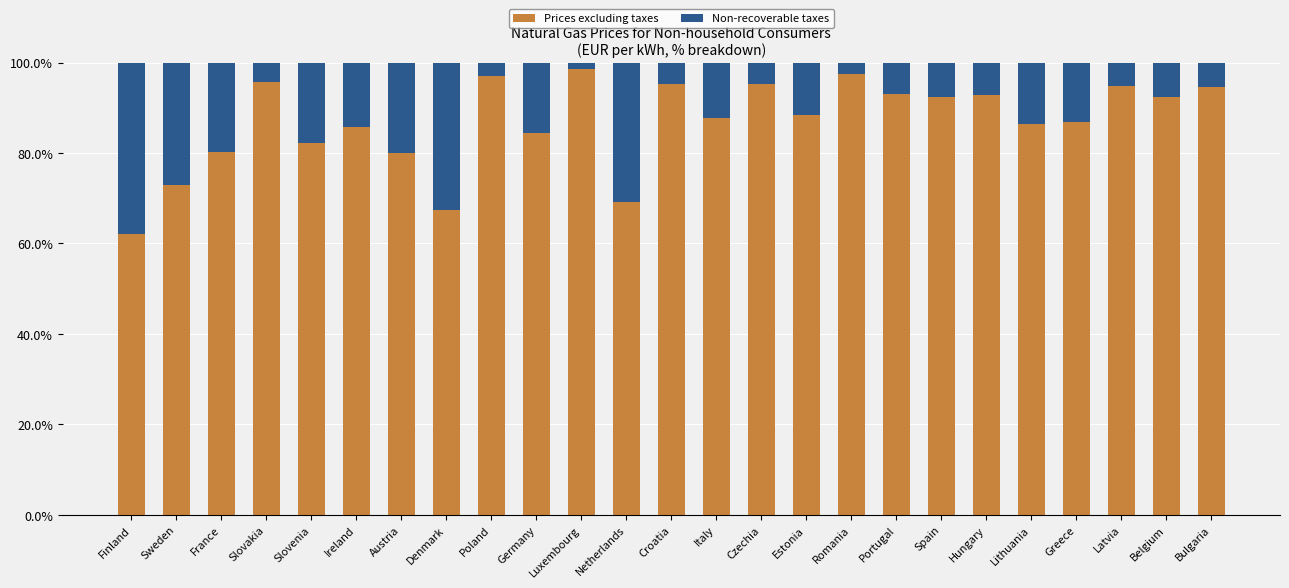

The Prices excluding taxes series shows 43.8 at Bulgaria. True or false?

False